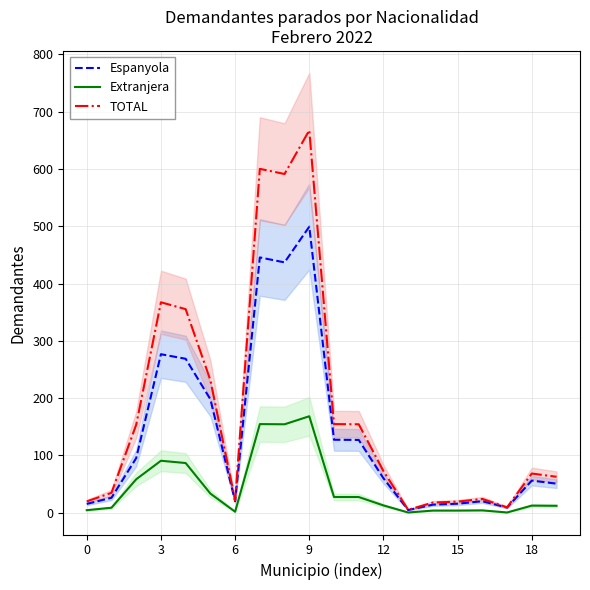

Which series has the widest spread of values?

TOTAL